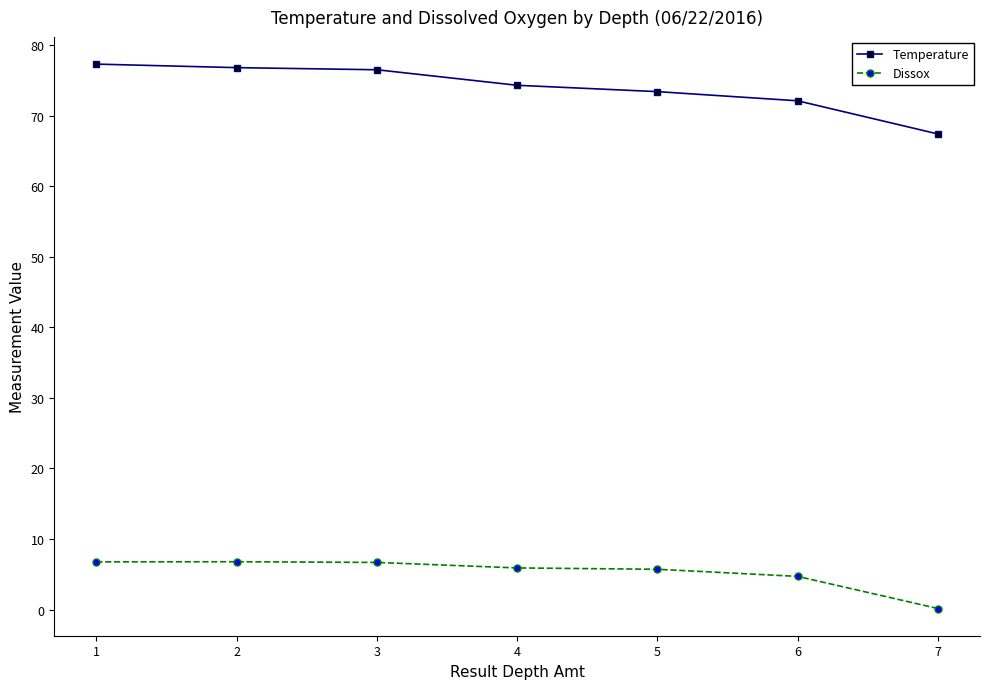

List the series in order of their peak value, lowest first.

Dissox, Temperature